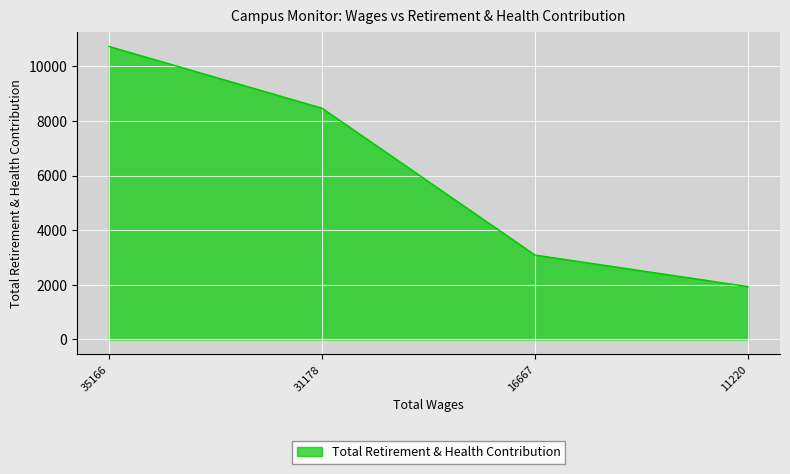

Is it true that the value at 31178 is 8466?

True